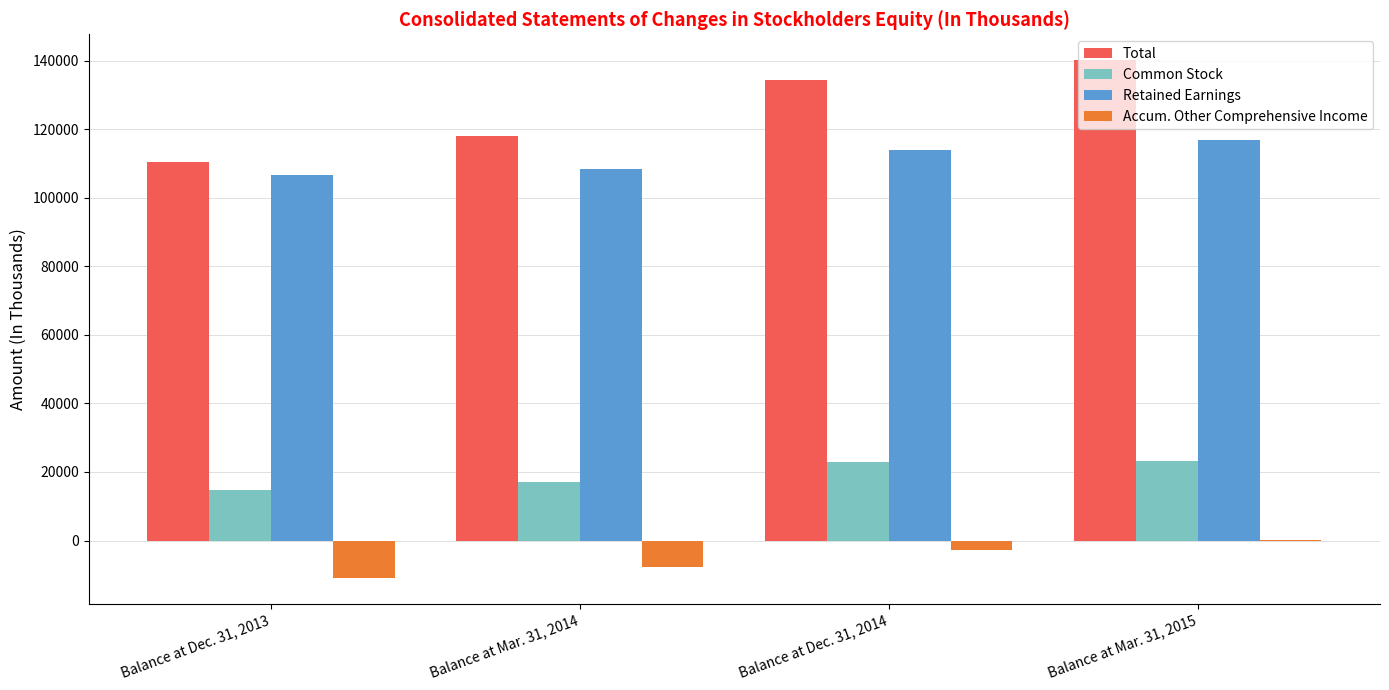

Which category has the highest value across all series?

Balance at Mar. 31, 2015